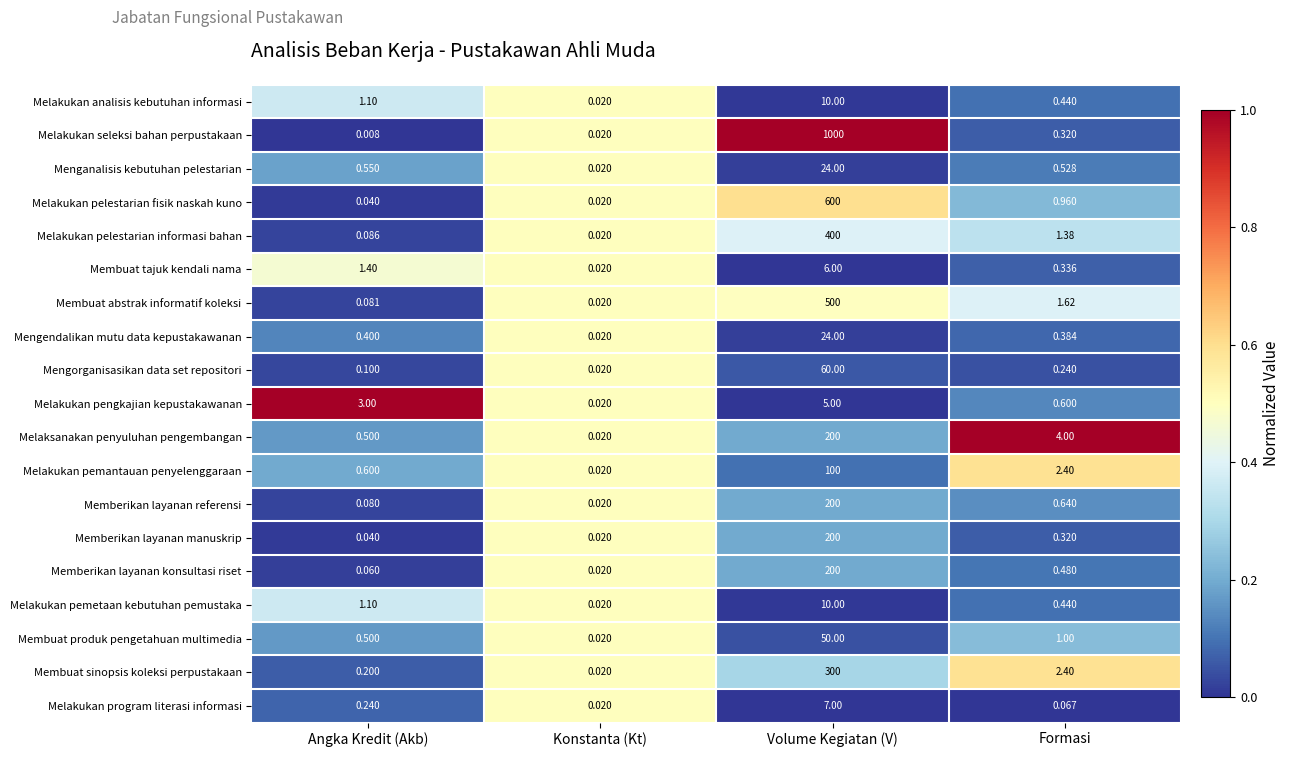

At which category is the sum across all series the highest?

Volume Kegiatan (V)